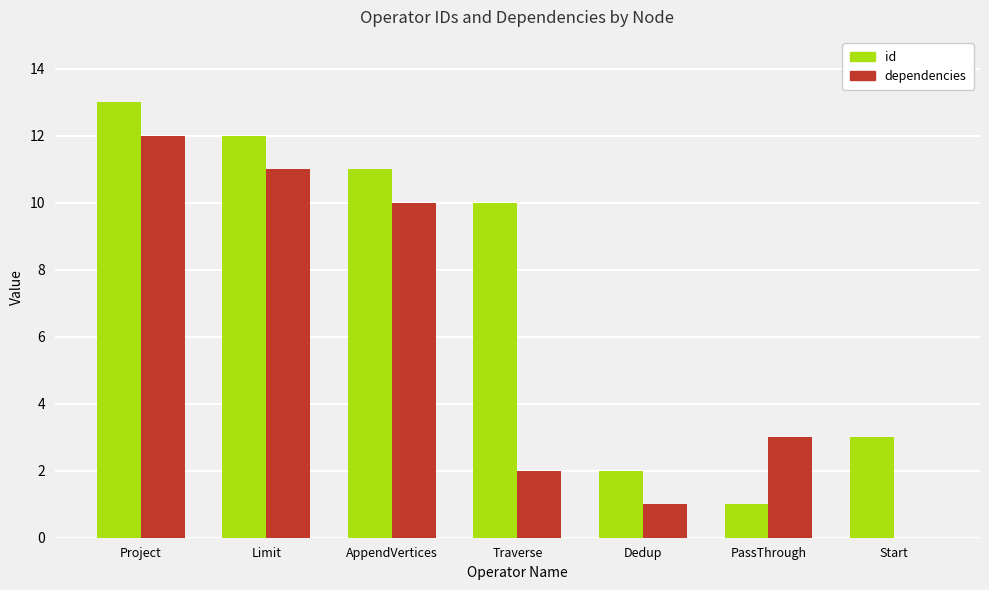

The value of dependencies at AppendVertices is 7. True or false?

False